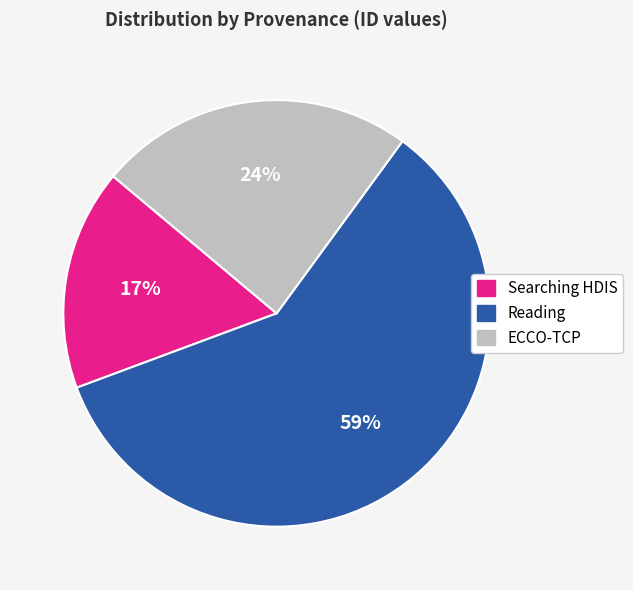

To the nearest percent, what is the average slice percentage?

33%